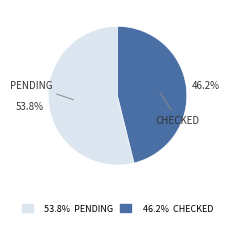

Does any single category account for the majority?

Yes